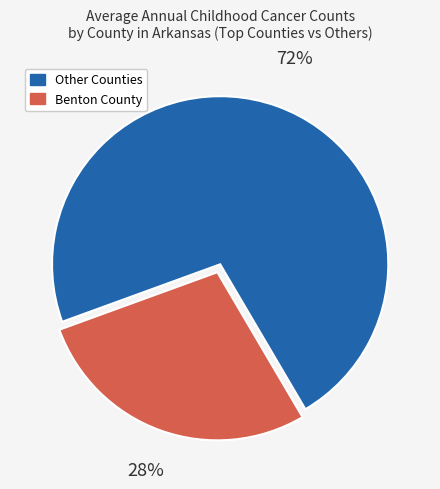

To the nearest percent, what is the difference between the largest and smallest slice percentages?

44%